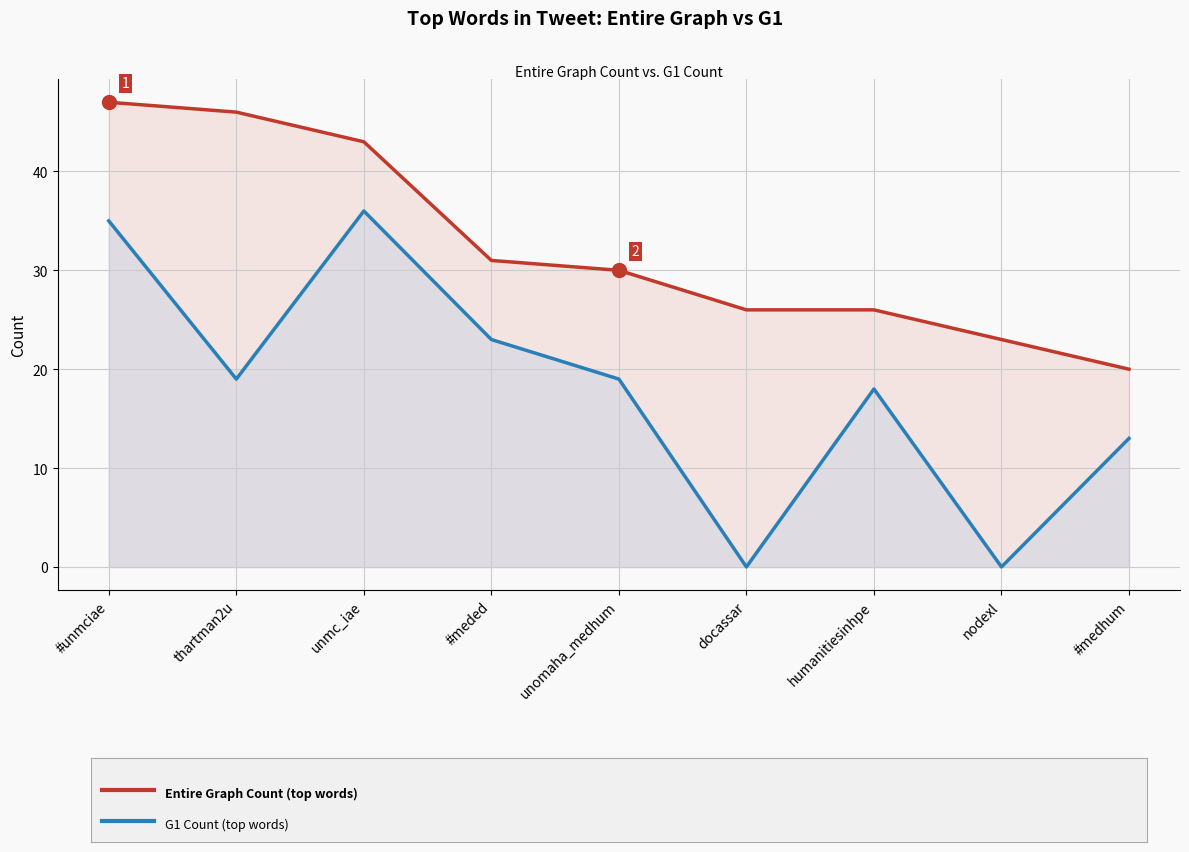

What is the difference between the maximum and second lowest values in the Entire Graph Count series?

24